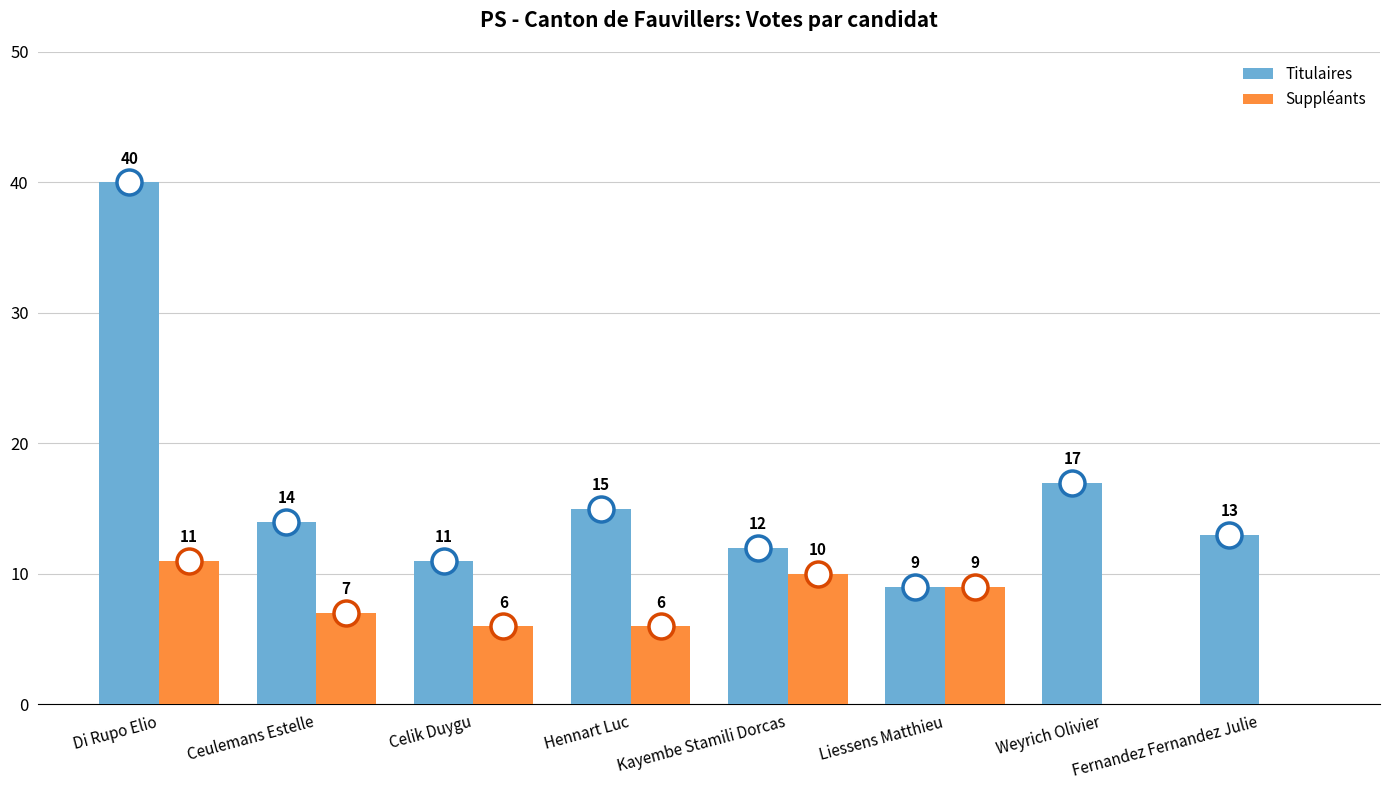

Which series has the largest total across all categories?

Titulaires